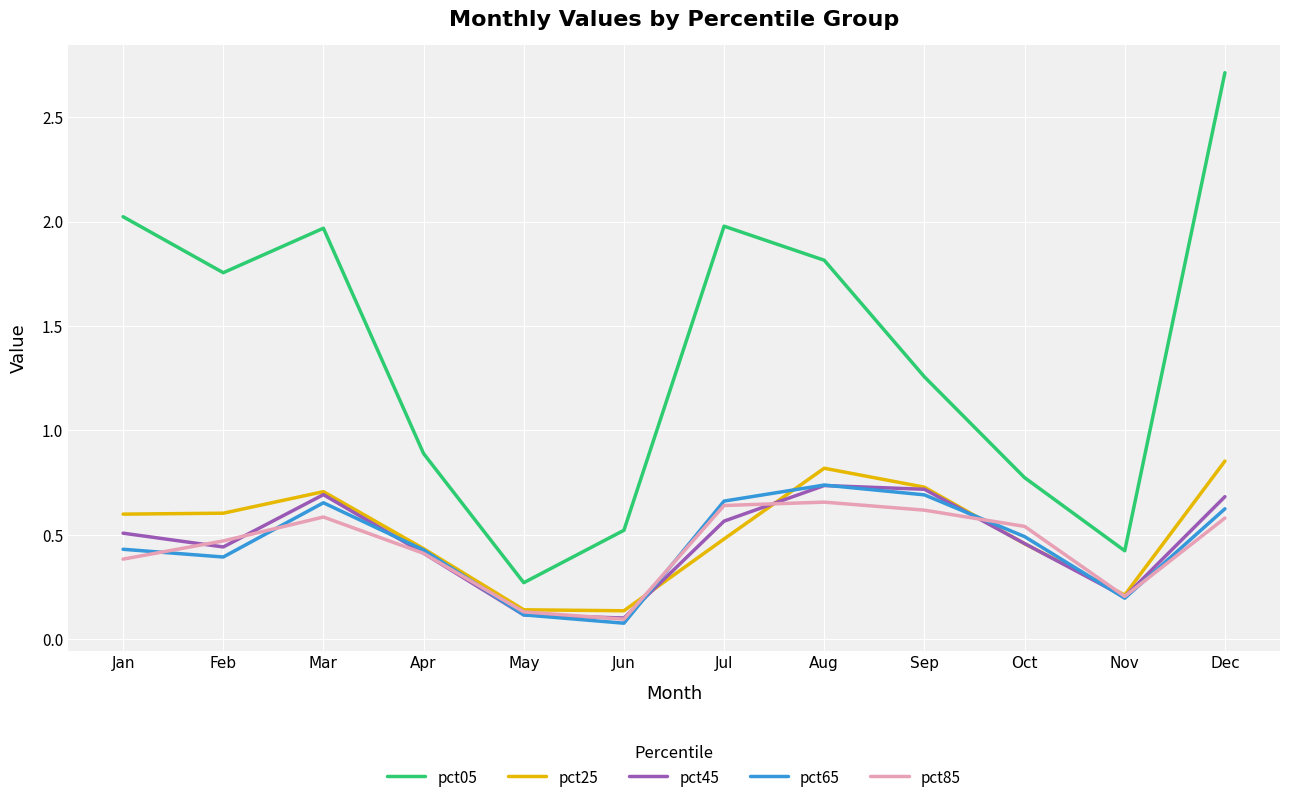

What is the maximum value shown in the chart?

2.7